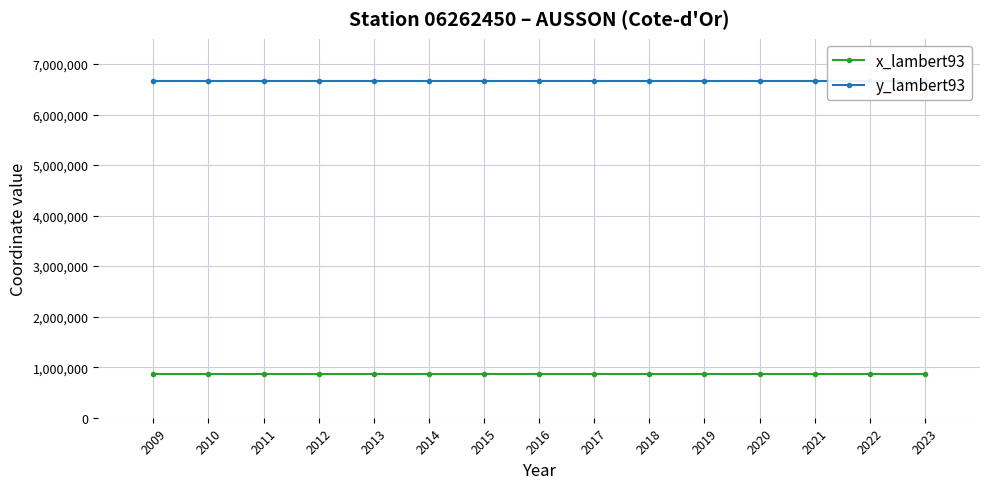

What is the total value across all series at 2020?

7537689